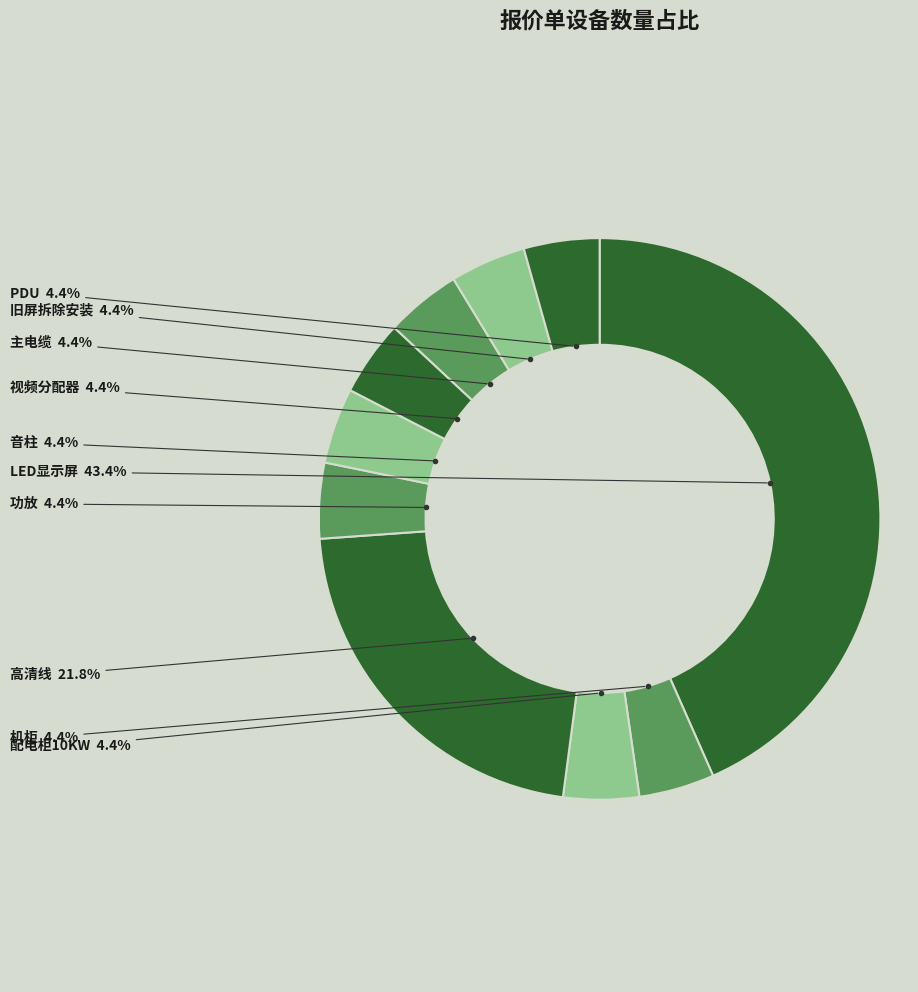

Between 功放 and LED显示屏, which is larger?

LED显示屏